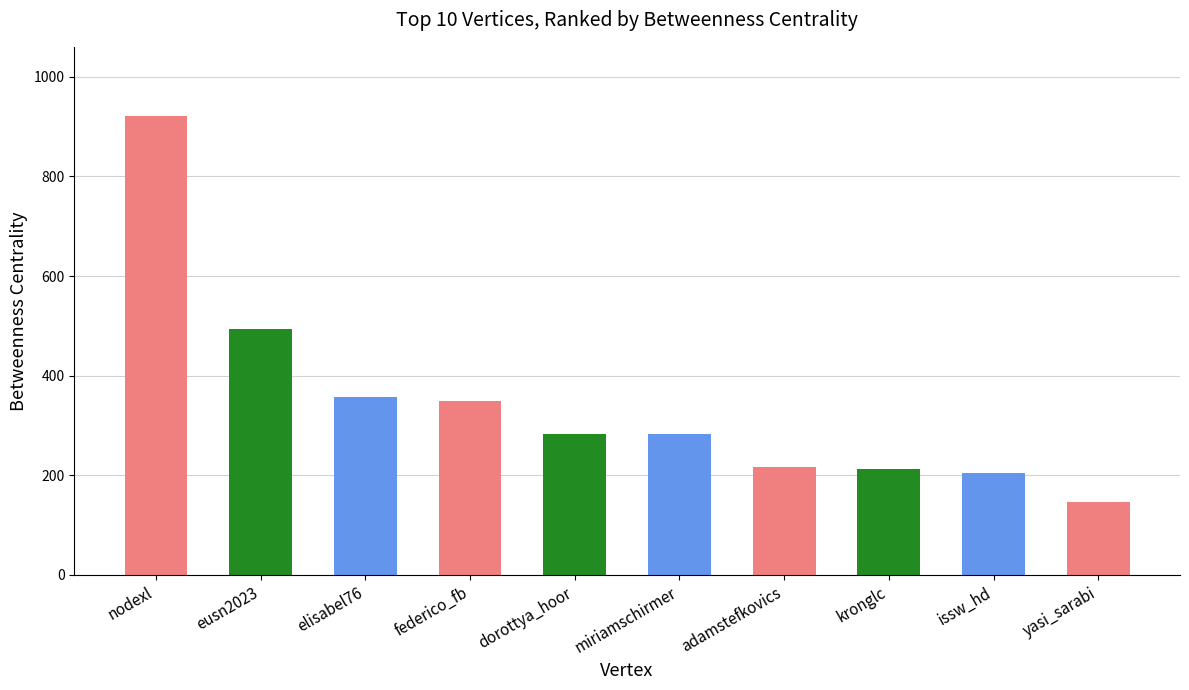

What is the average value?

347.0